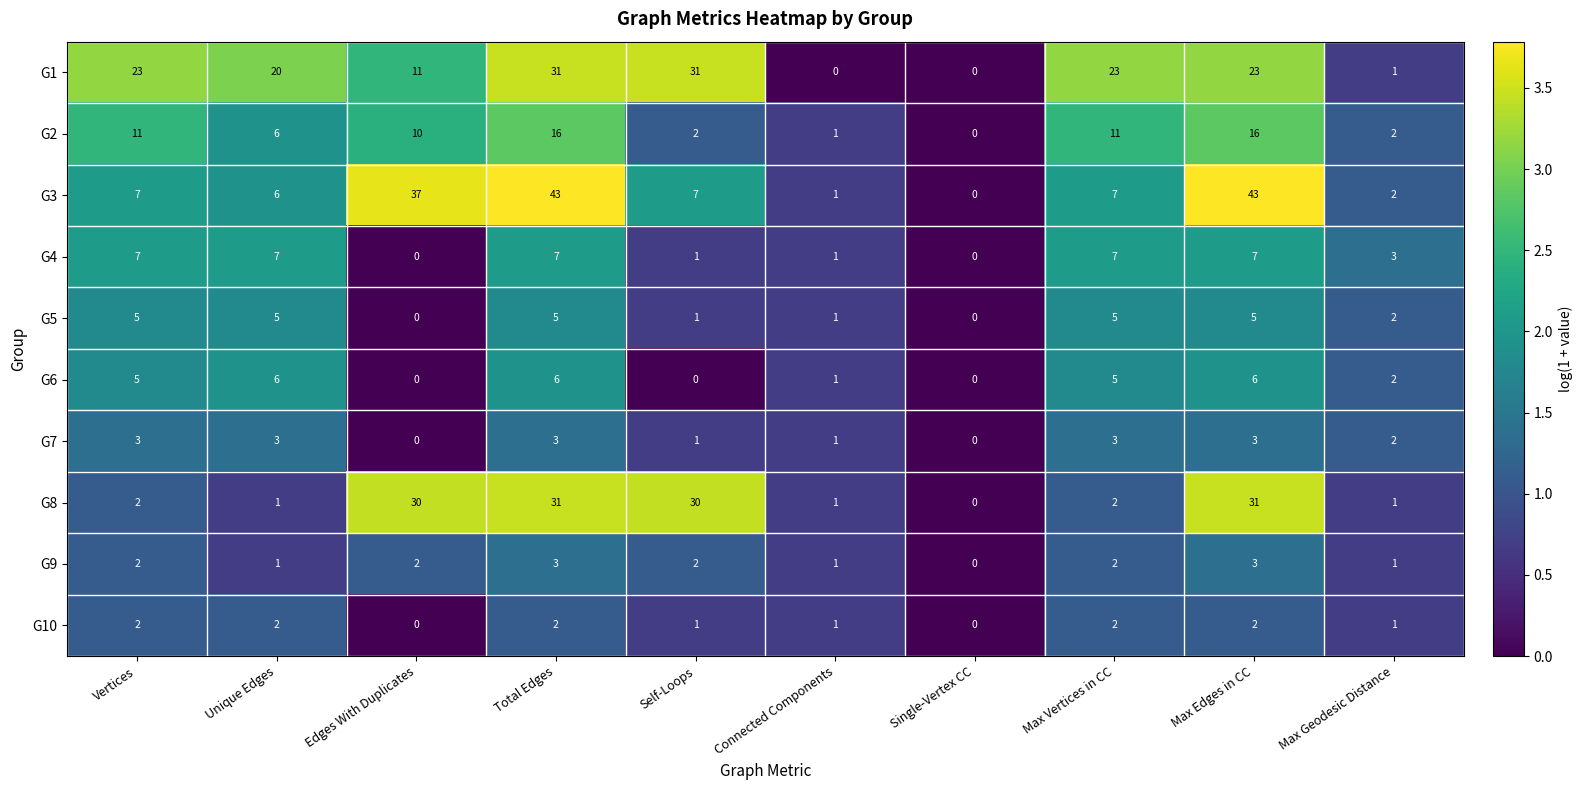

Which series has the largest total across all categories?

G1